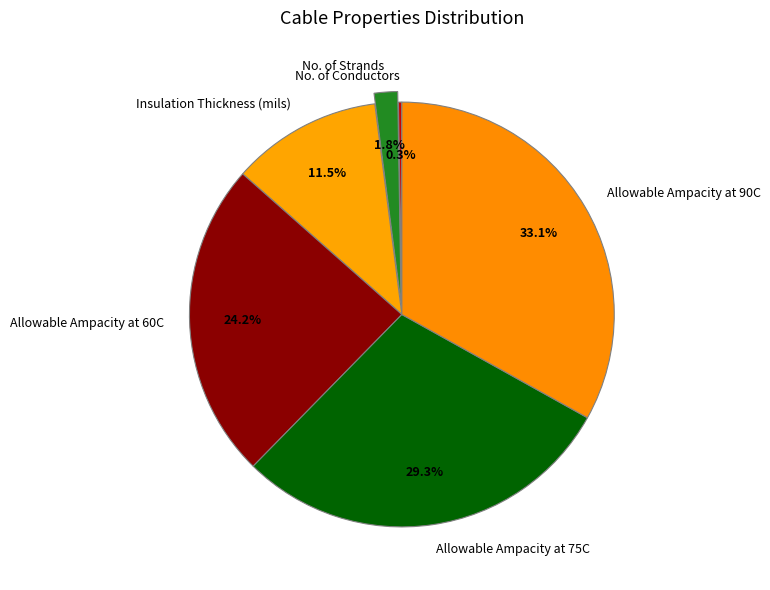

Which has a higher value, Allowable Ampacity at 90C or Allowable Ampacity at 75C?

Allowable Ampacity at 90C